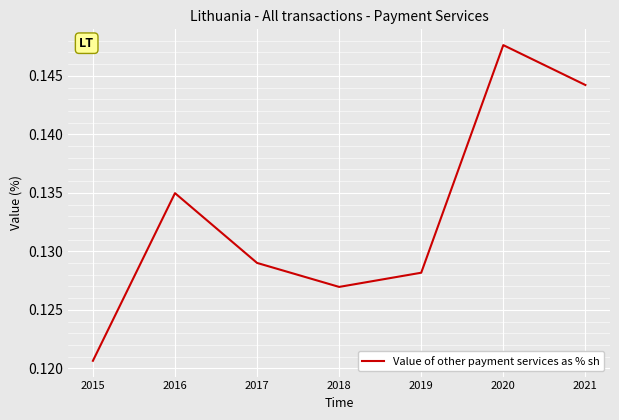

Rank the categories by value from highest to lowest.

2020, 2021, 2016, 2017, 2019, 2018, 2015